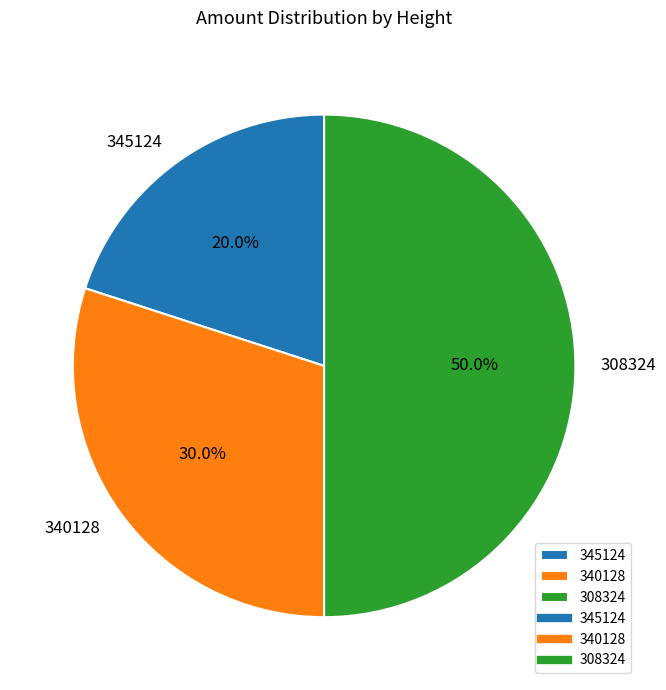

How many slices are in this pie chart?

3